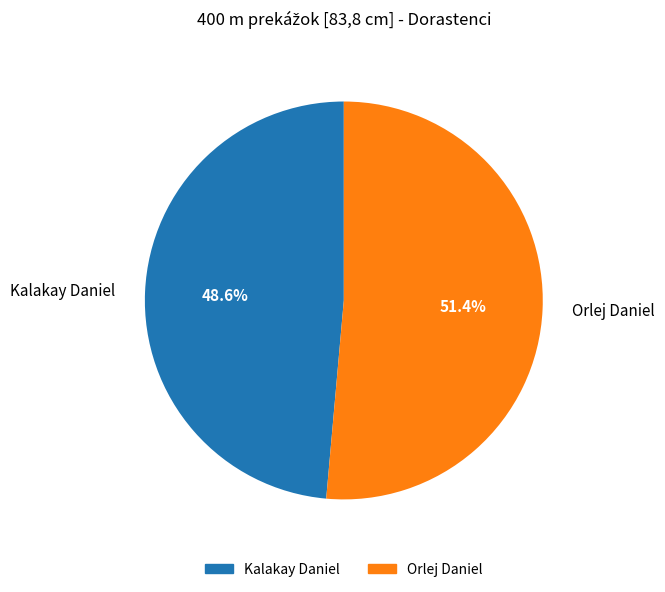

To the nearest percent, what is the difference between the Kalakay Daniel and Orlej Daniel slice percentages?

3%